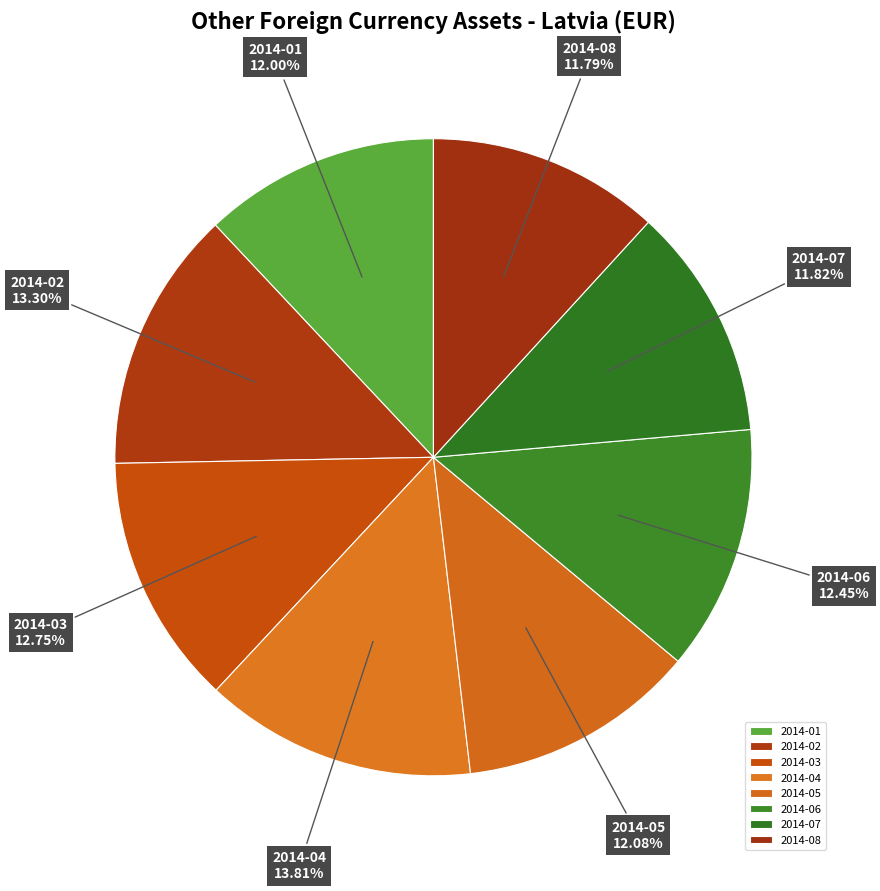

To the nearest percent, what portion does 2014-03 represent?

13%